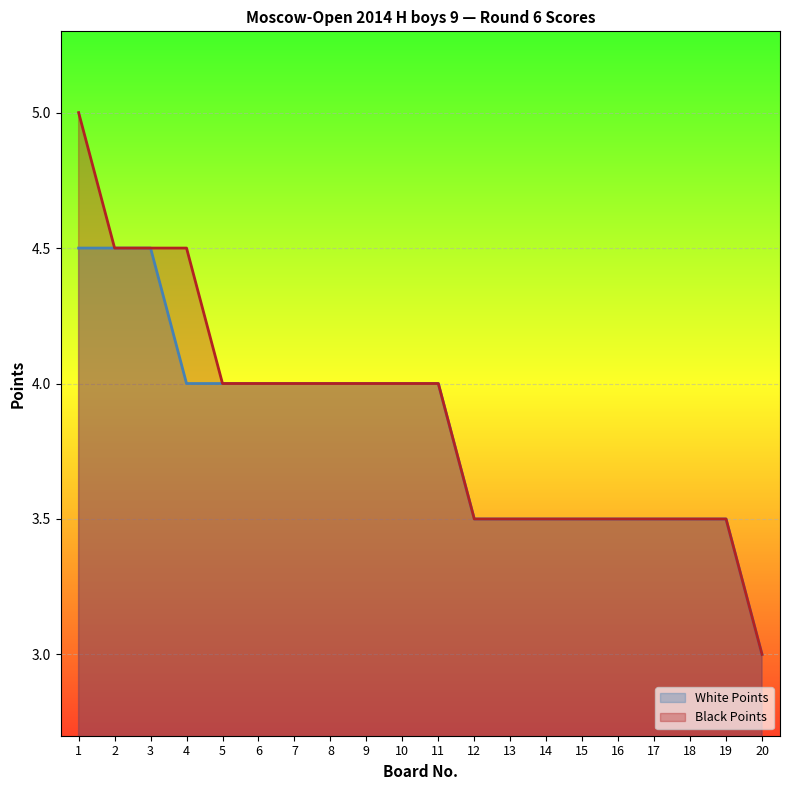

Which category has the lowest value in the Black Points series?

20